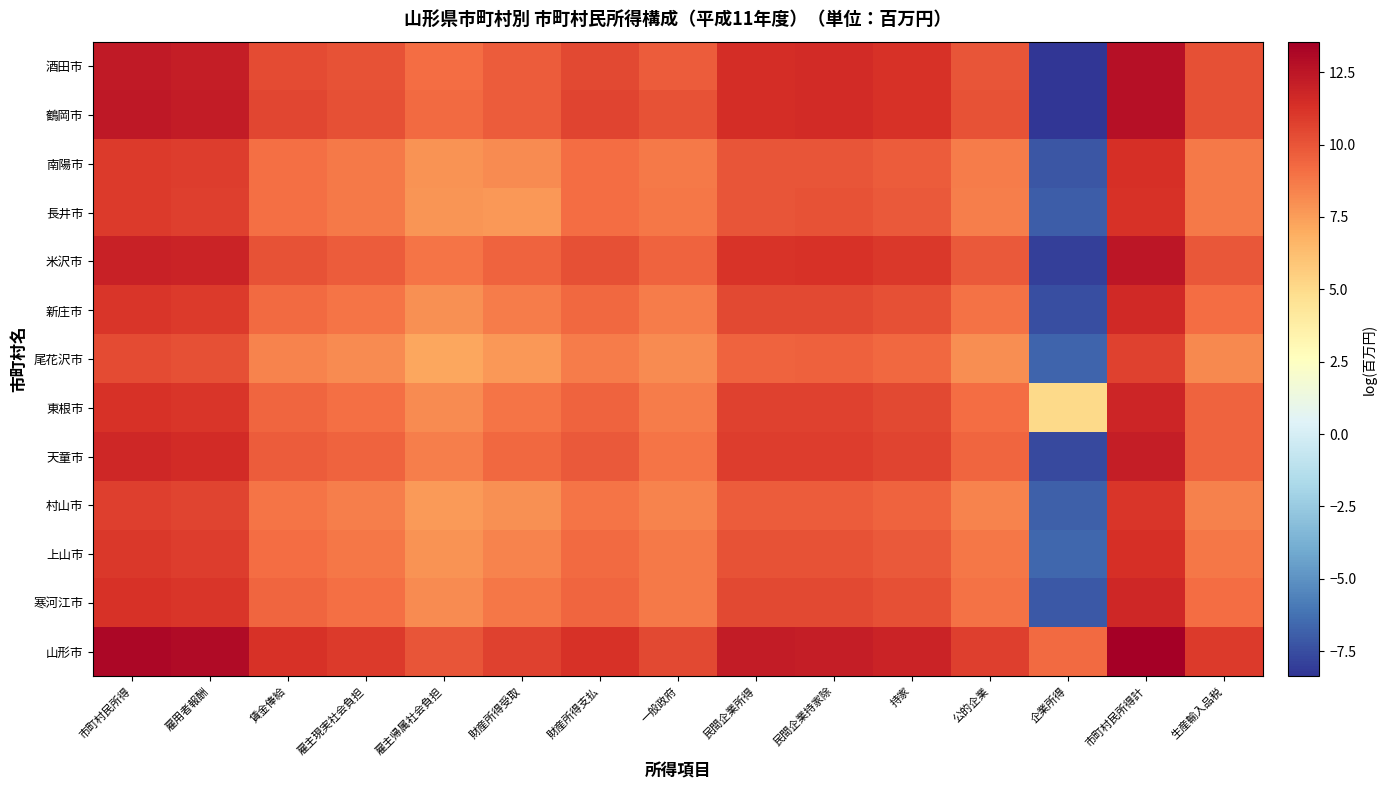

At which category is the sum across all series the highest?

市町村民所得計